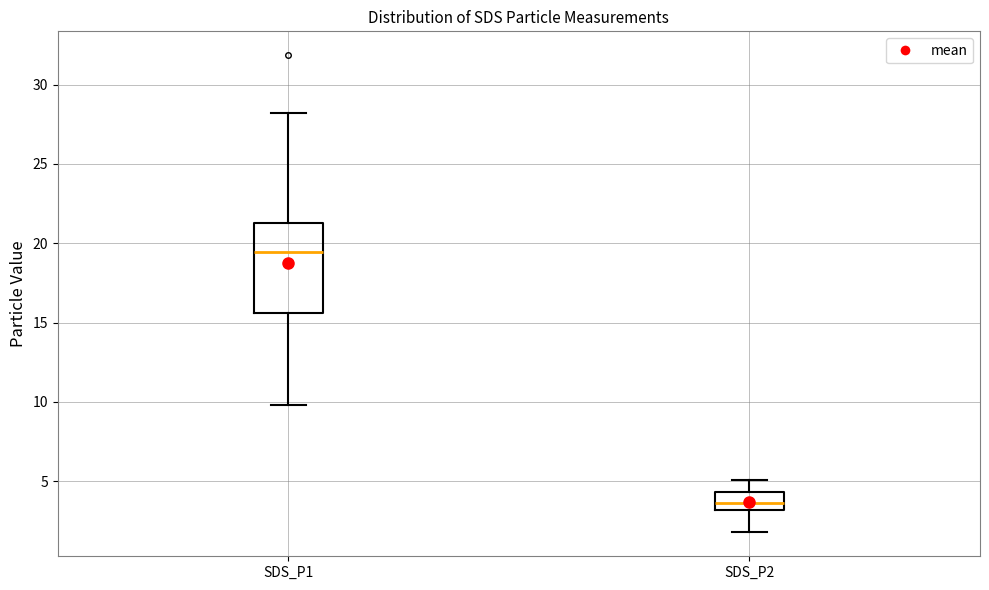

Which box has the lowest median line?

SDS_P2